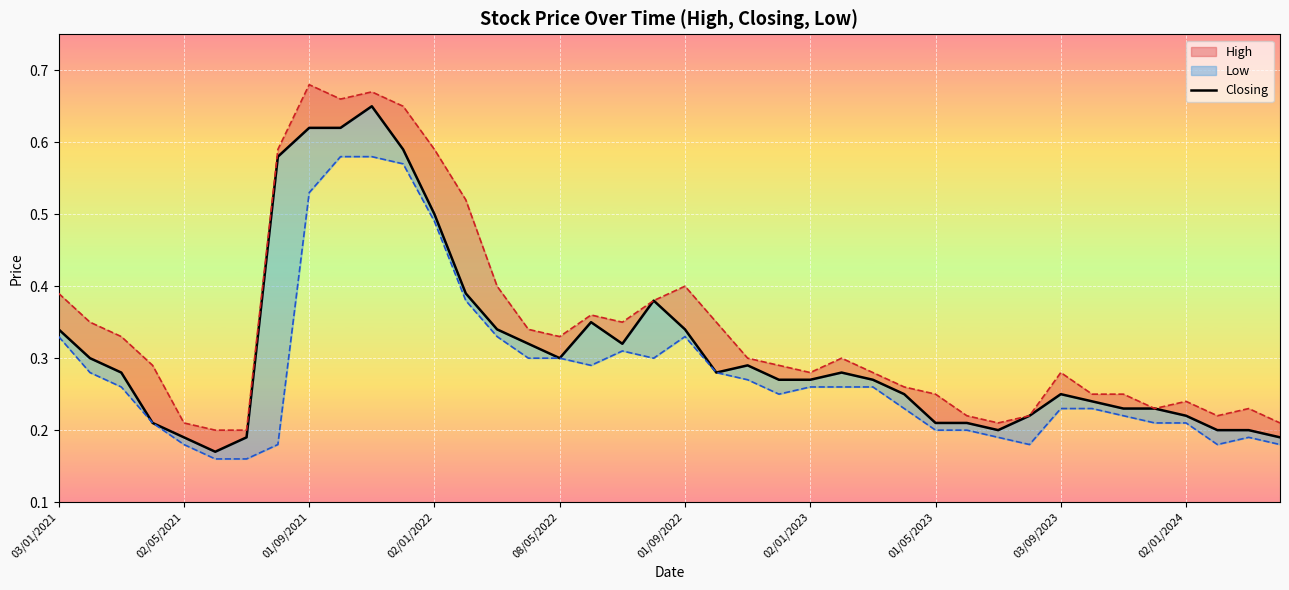

Reading left to right, list all the values displayed in this chart.

Closing: 0.3	0.3	0.3	0.2	0.2	0.2	0.2	0.6	0.6	0.6	0.7	0.6	0.5	0.4	0.3	0.3	0.3	0.3	0.3	0.4	0.3	0.3	0.3	0.3	0.3	0.3	0.3	0.2	0.2	0.2	0.2	0.2	0.2	0.2	0.2	0.2	0.2	0.2	0.2	0.2
High: 0.4	0.3	0.3	0.3	0.2	0.2	0.2	0.6	0.7	0.7	0.7	0.7	0.6	0.5	0.4	0.3	0.3	0.4	0.3	0.4	0.4	0.3	0.3	0.3	0.3	0.3	0.3	0.3	0.2	0.2	0.2	0.2	0.3	0.2	0.2	0.2	0.2	0.2	0.2	0.2
Low: 0.3	0.3	0.3	0.2	0.2	0.2	0.2	0.2	0.5	0.6	0.6	0.6	0.5	0.4	0.3	0.3	0.3	0.3	0.3	0.3	0.3	0.3	0.3	0.2	0.3	0.3	0.3	0.2	0.2	0.2	0.2	0.2	0.2	0.2	0.2	0.2	0.2	0.2	0.2	0.2